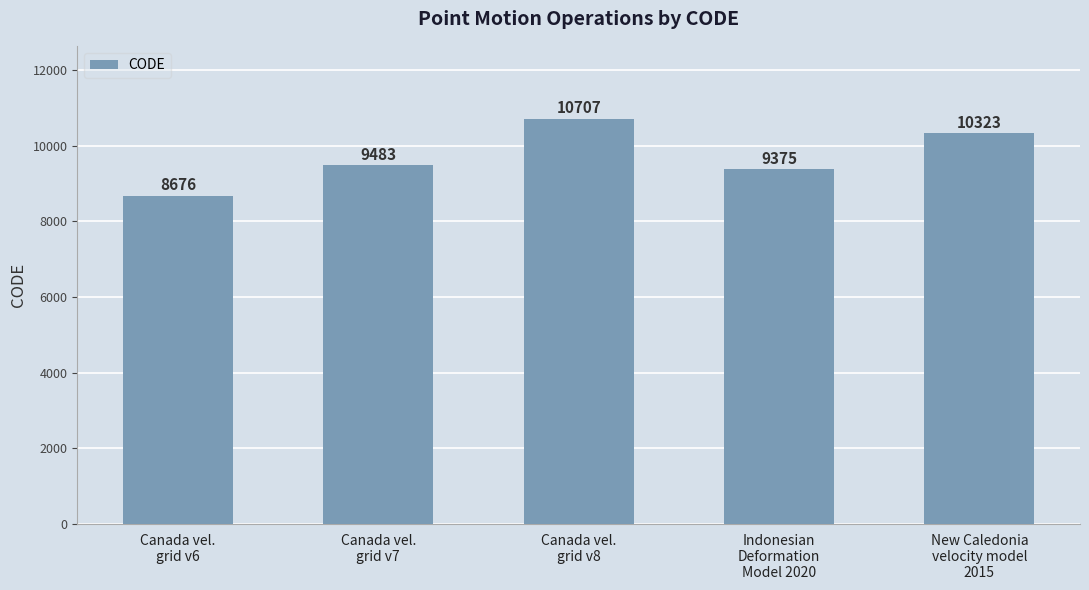

What is the change in value from Canada vel.
grid v6 to Canada vel.
grid v7?

+807